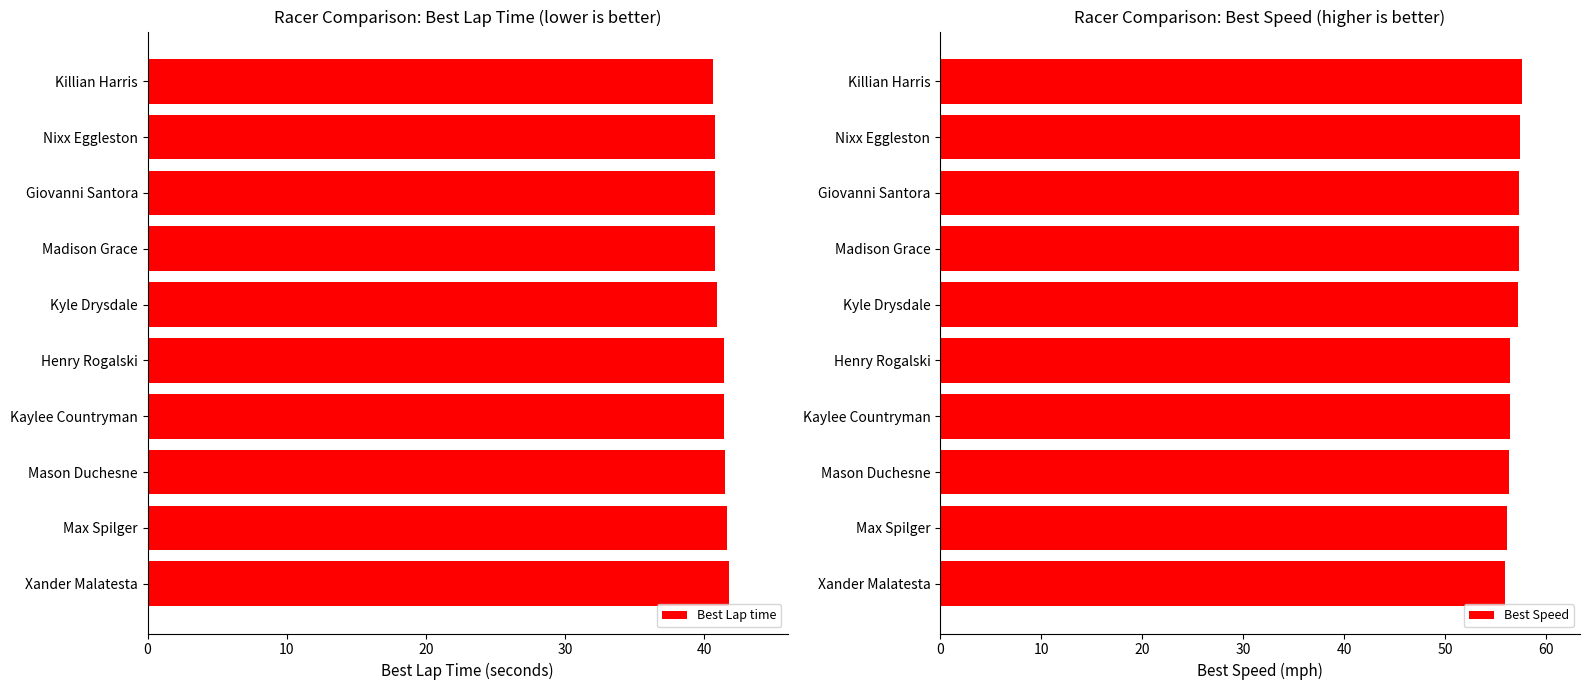

What is the value of the Best Lap time bar at the 6th from the left?

41.5